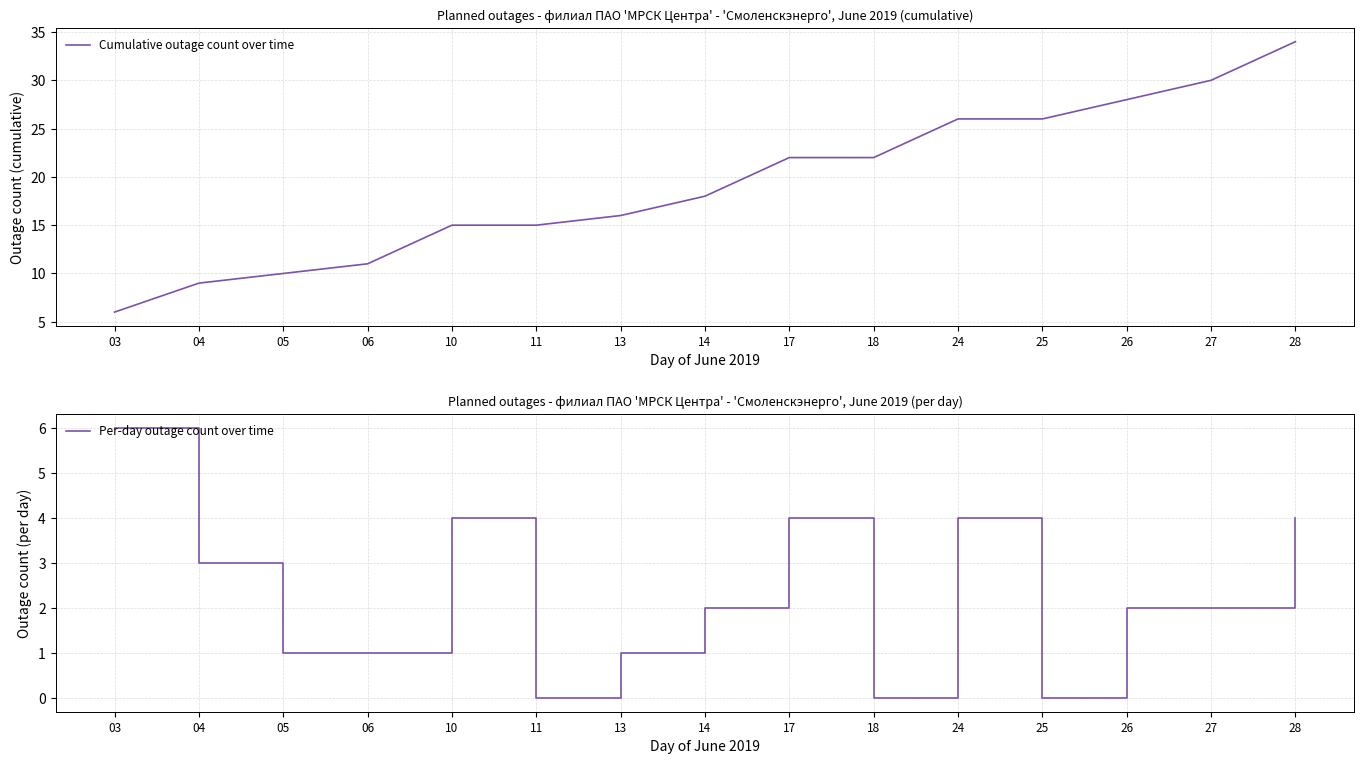

What is the value of the Per-day outage count over time point at the 15th from the left?

4